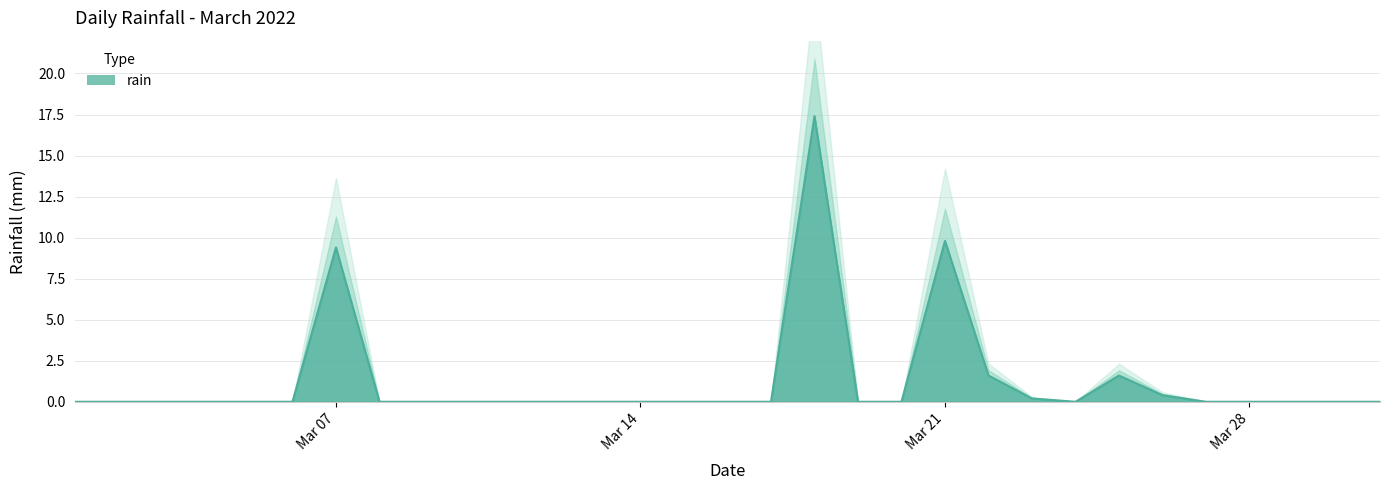

What is the sum of all values?

40.4